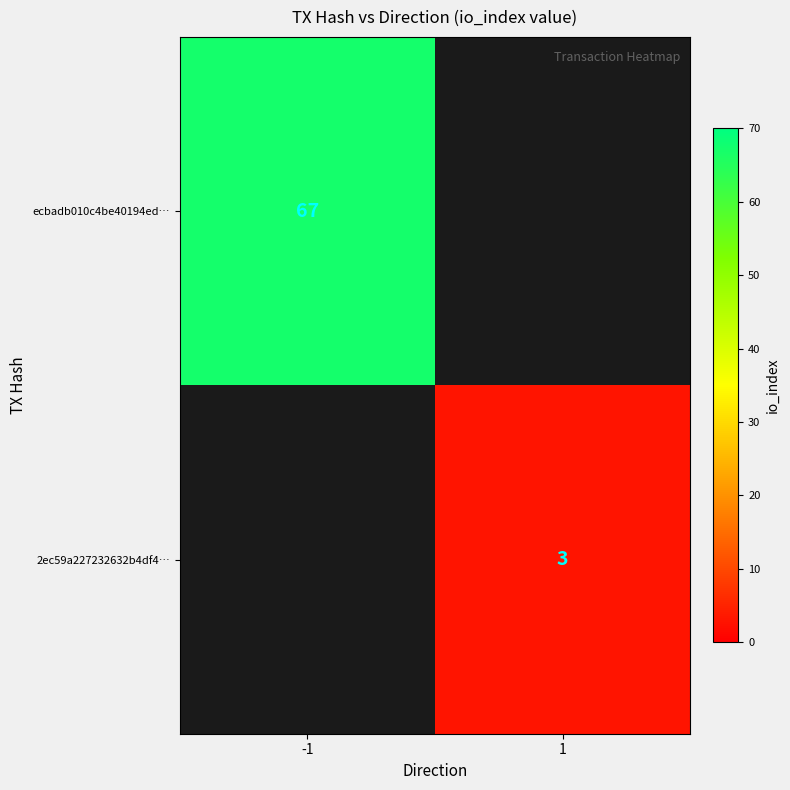

Which label corresponds to the largest value in the chart?

-1